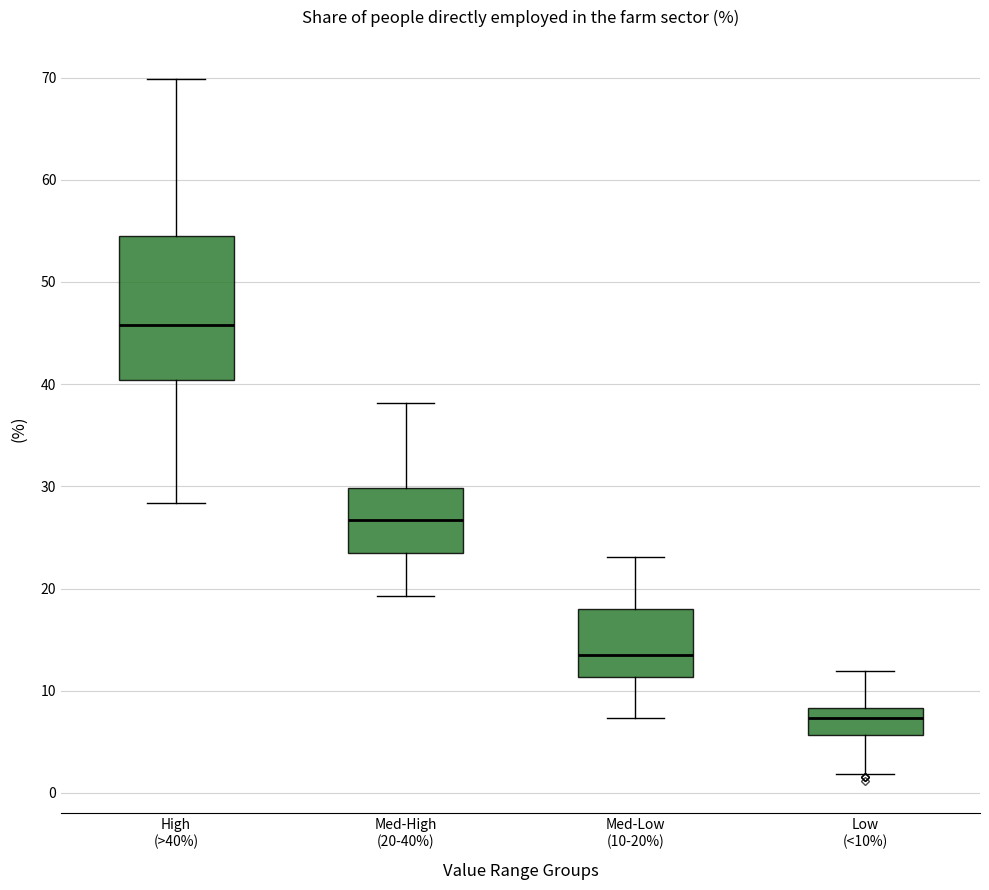

Comparing the boxes themselves (not the whiskers), which one is the tallest?

High (>40%)